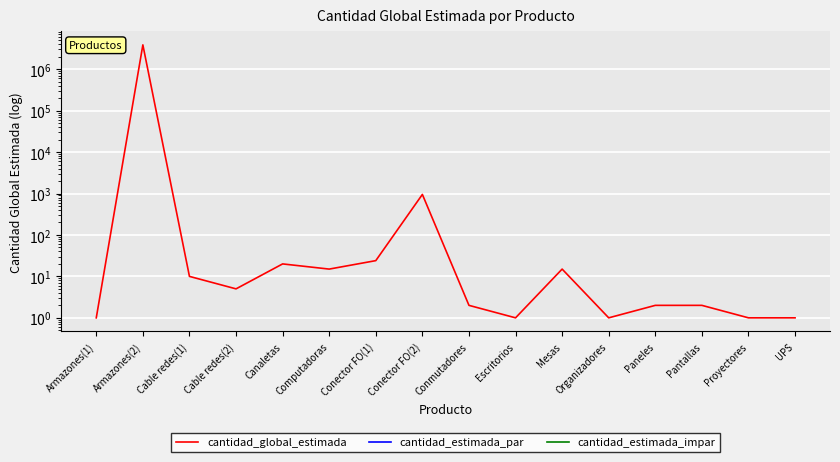

True or false: cantidad_estimada_par and cantidad_global_estimada intersect in this chart.

False